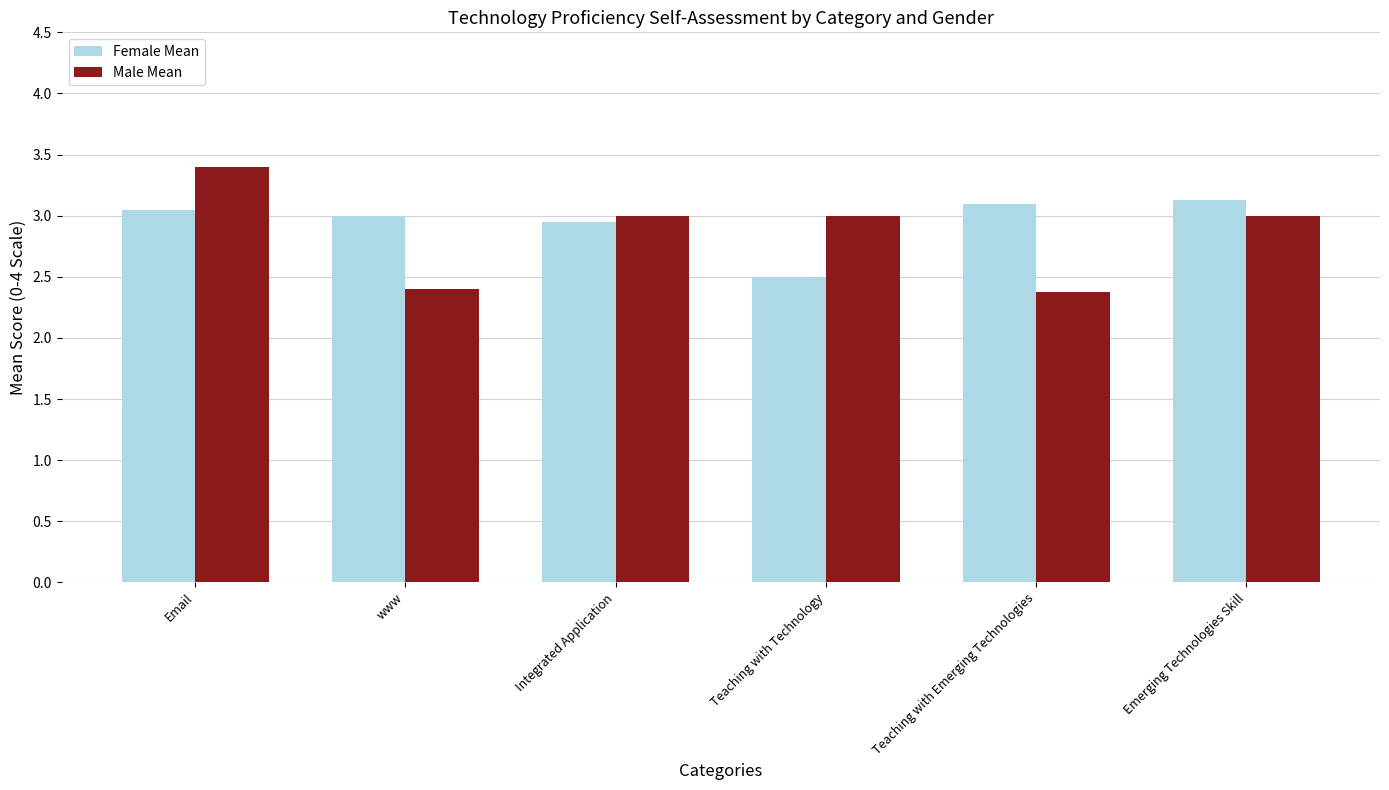

Are the bars horizontal?

No